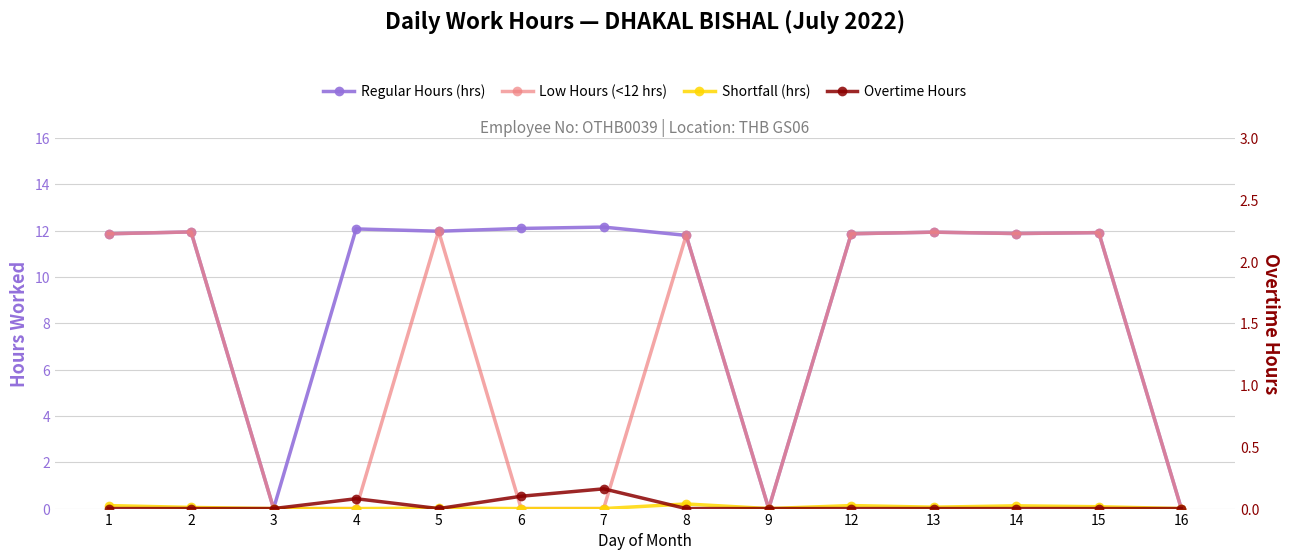

Where is the first local minimum for Low Hours (<12 hrs)?

9